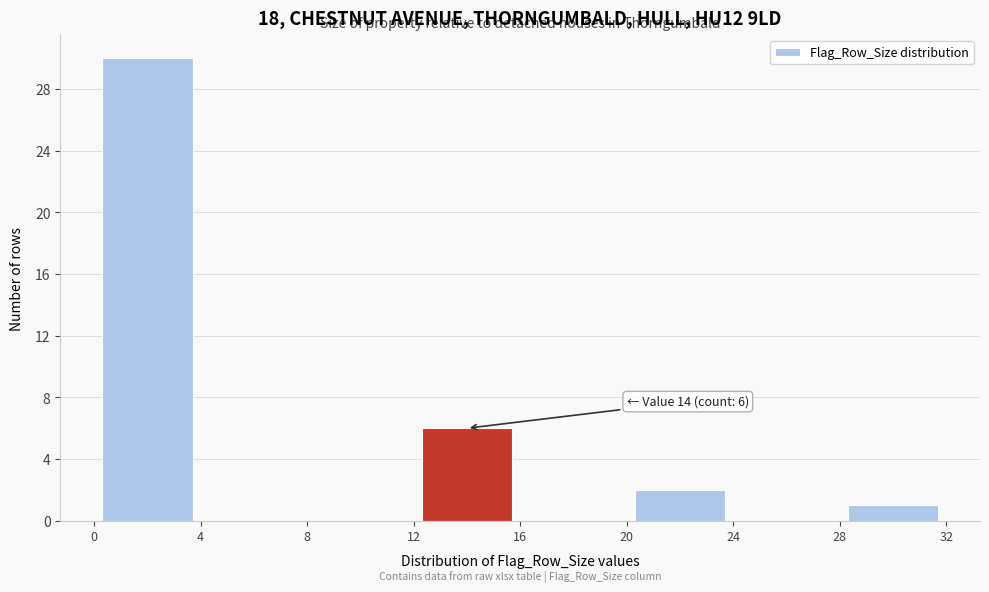

Which range on the x-axis has the tallest bar?

0 to 4